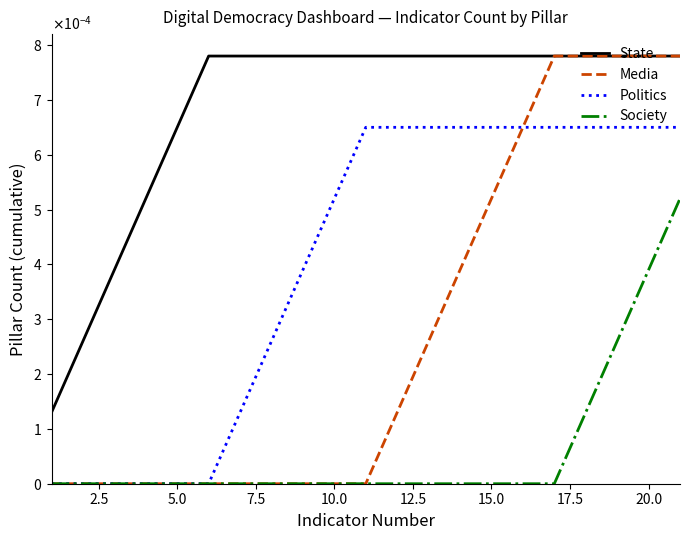

Does the chart display data point markers on the line(s)?

No